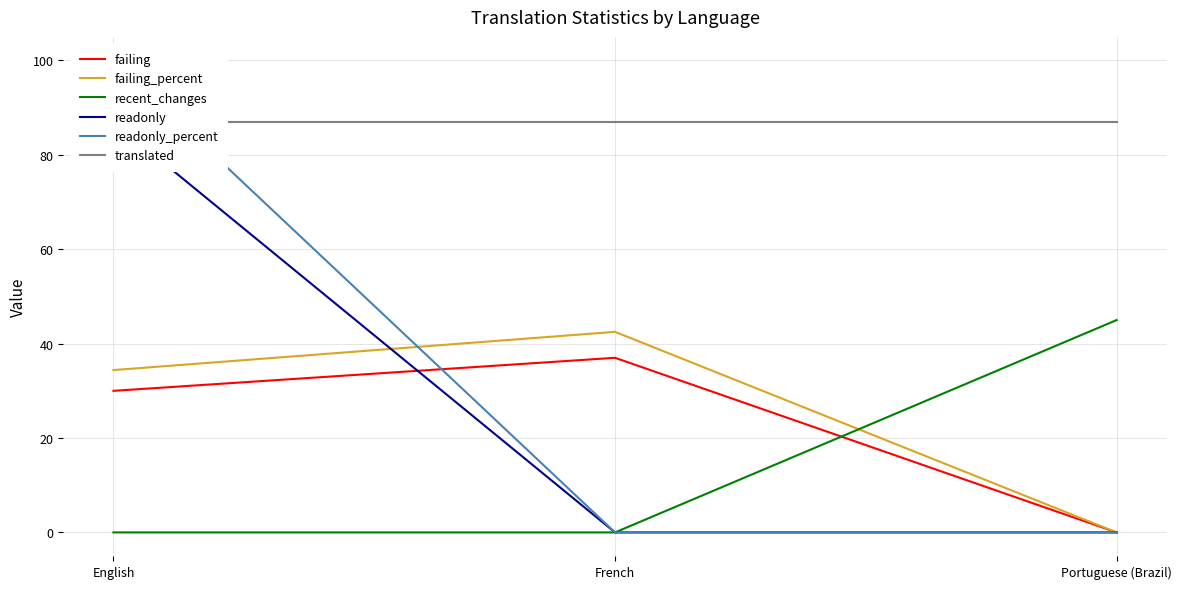

Reading left to right, list all the values displayed in this chart.

failing: English=30.0	French=37.0	Portuguese (Brazil)=0.0
failing_percent: English=34.4	French=42.5	Portuguese (Brazil)=0.0
recent_changes: English=0.0	French=0.0	Portuguese (Brazil)=45.0
readonly: English=87.0	French=0.0	Portuguese (Brazil)=0.0
readonly_percent: English=100.0	French=0.0	Portuguese (Brazil)=0.0
translated: English=87.0	French=87.0	Portuguese (Brazil)=87.0